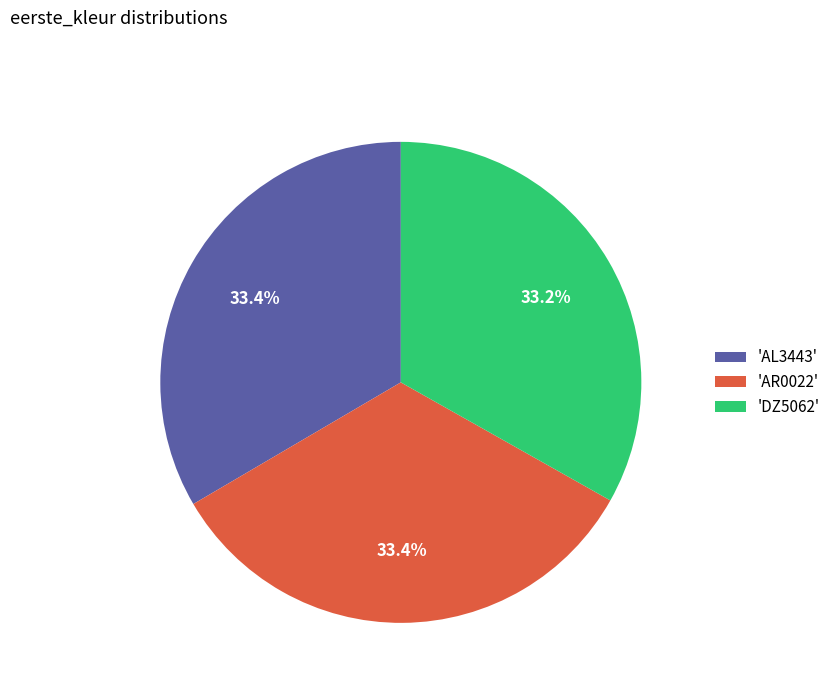

Is there a majority slice in this chart?

No